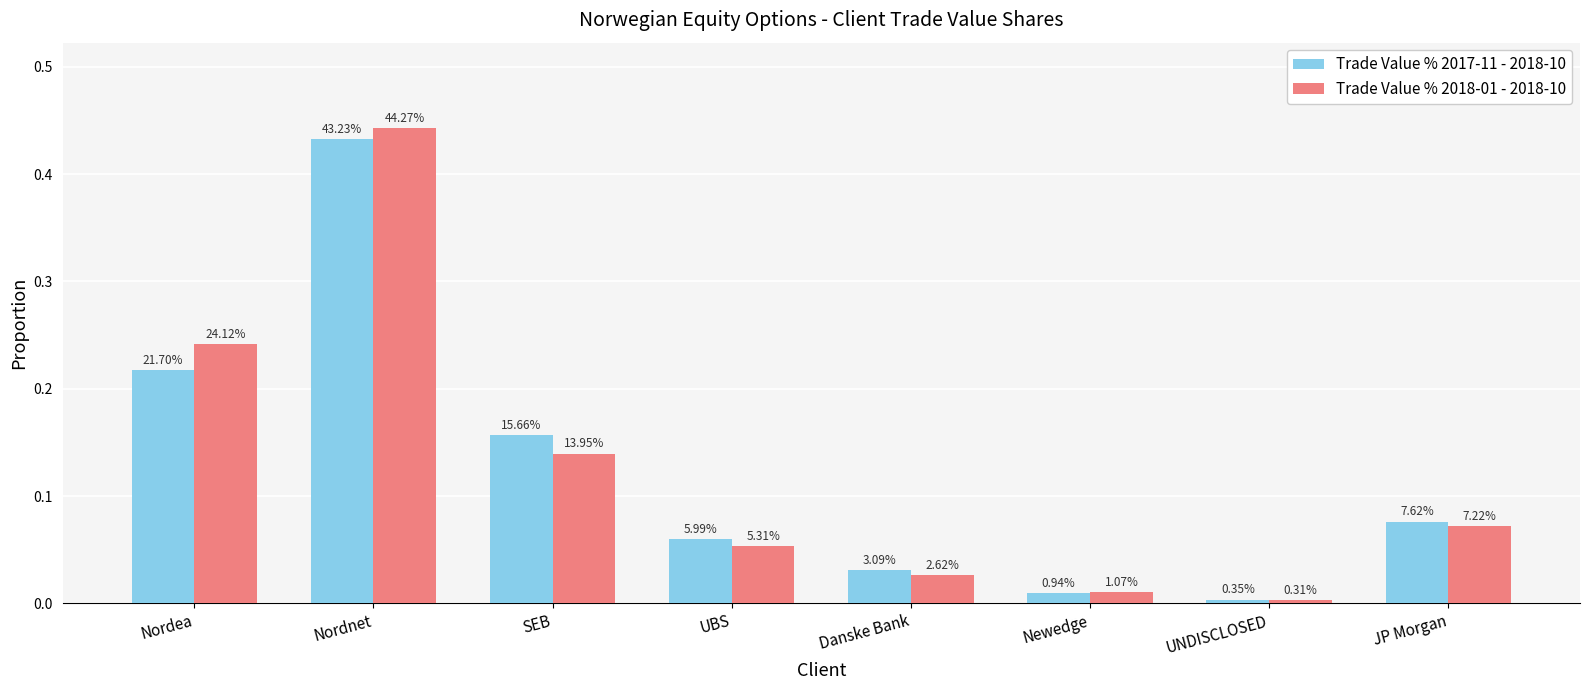

What is the value of the Trade Value % 2018-01 - 2018-10 bar at the 2nd from the left?

0.4